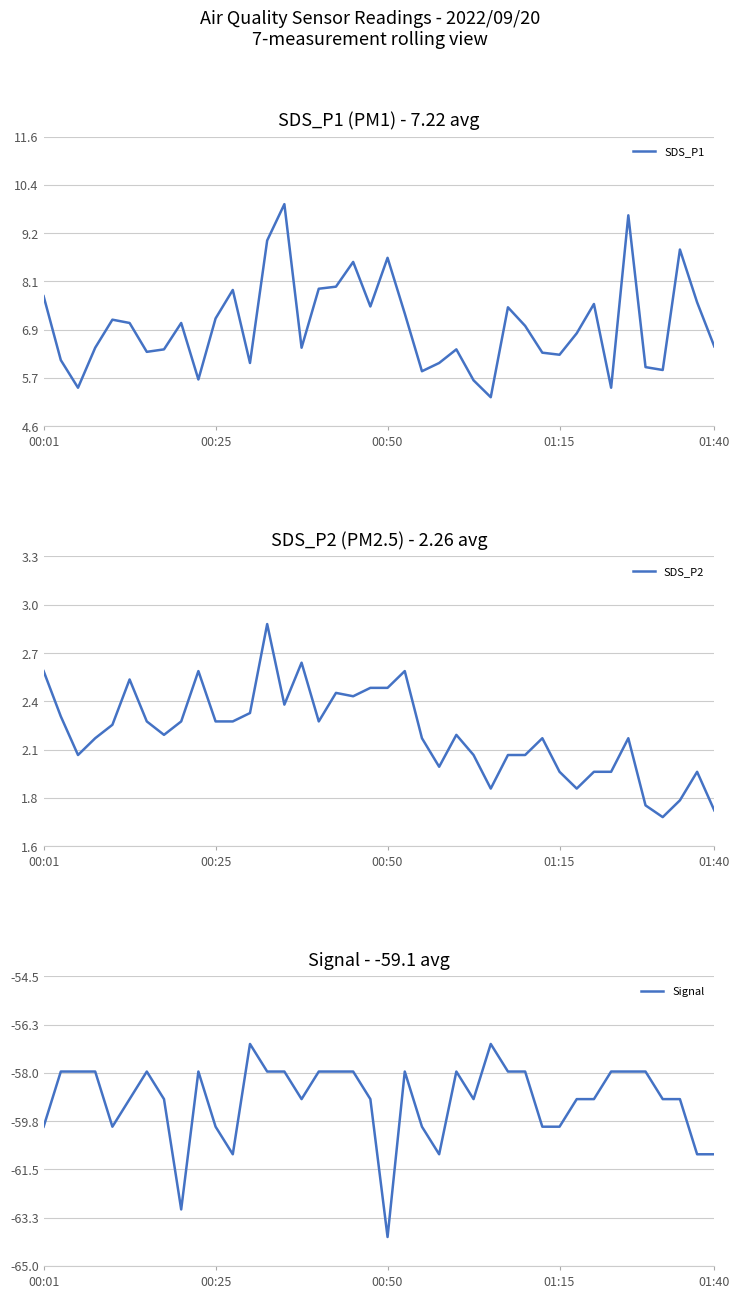

How many series are shown in this chart?

3